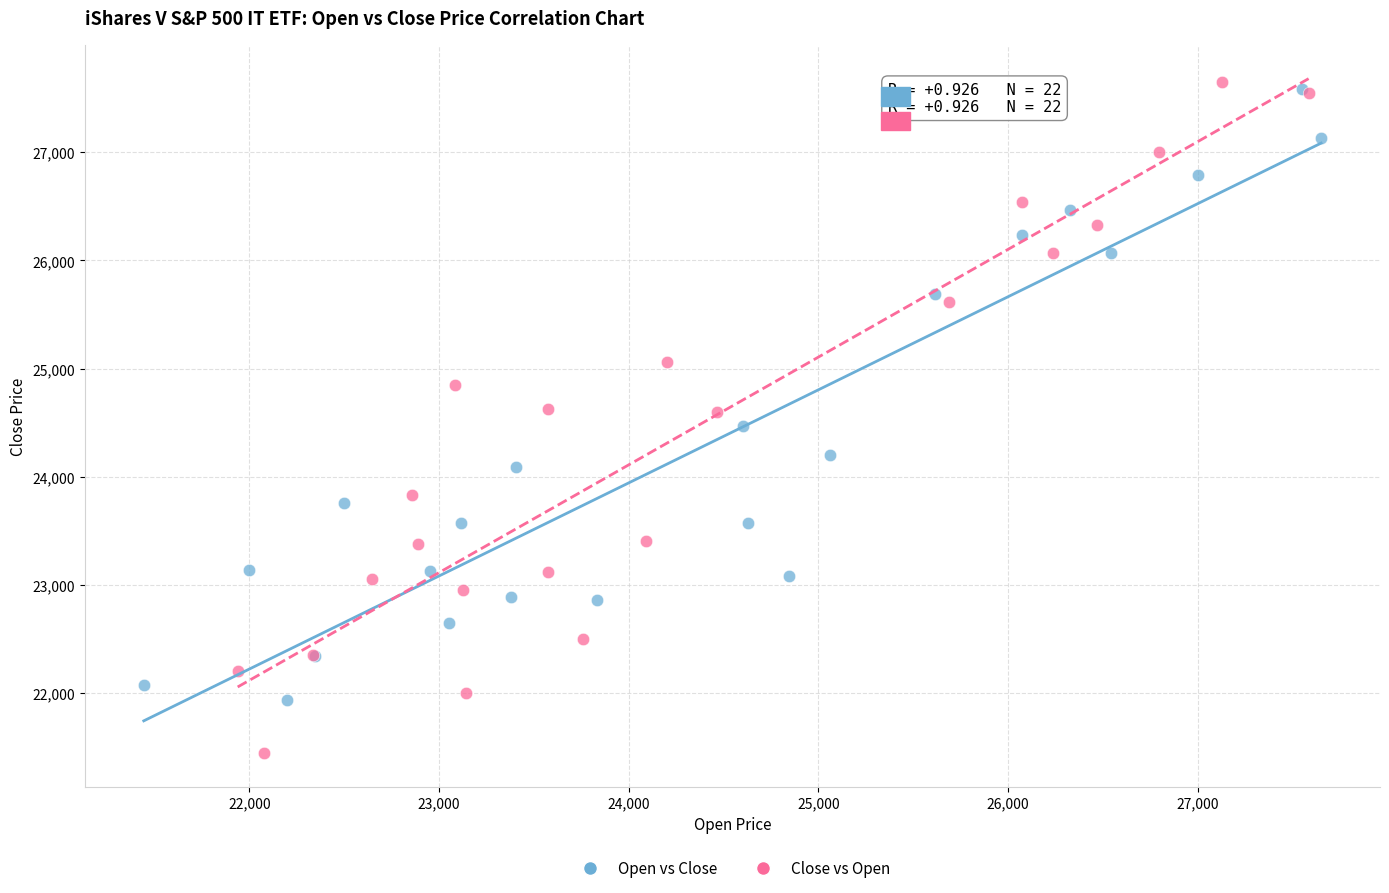

Which series reaches the maximum Y coordinate?

Close vs Open